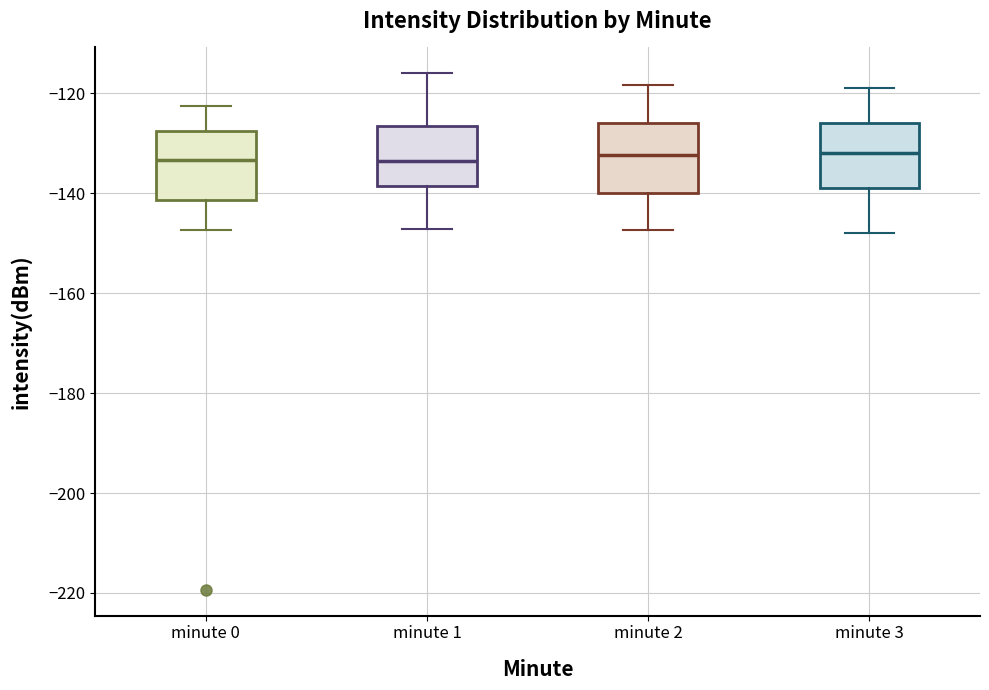

Reading left to right, read every box against the y-axis: the position of its median line, the range the box covers, and the ends of its whiskers. The values are not printed on the chart, so give them approximately, as read against the axis.

minute 0: median -134, box -142 to -128, whiskers -148 to -122
minute 1: median -134, box -138 to -126, whiskers -148 to -116
minute 2: median -132, box -140 to -126, whiskers -148 to -118
minute 3: median -132, box -138 to -126, whiskers -148 to -118